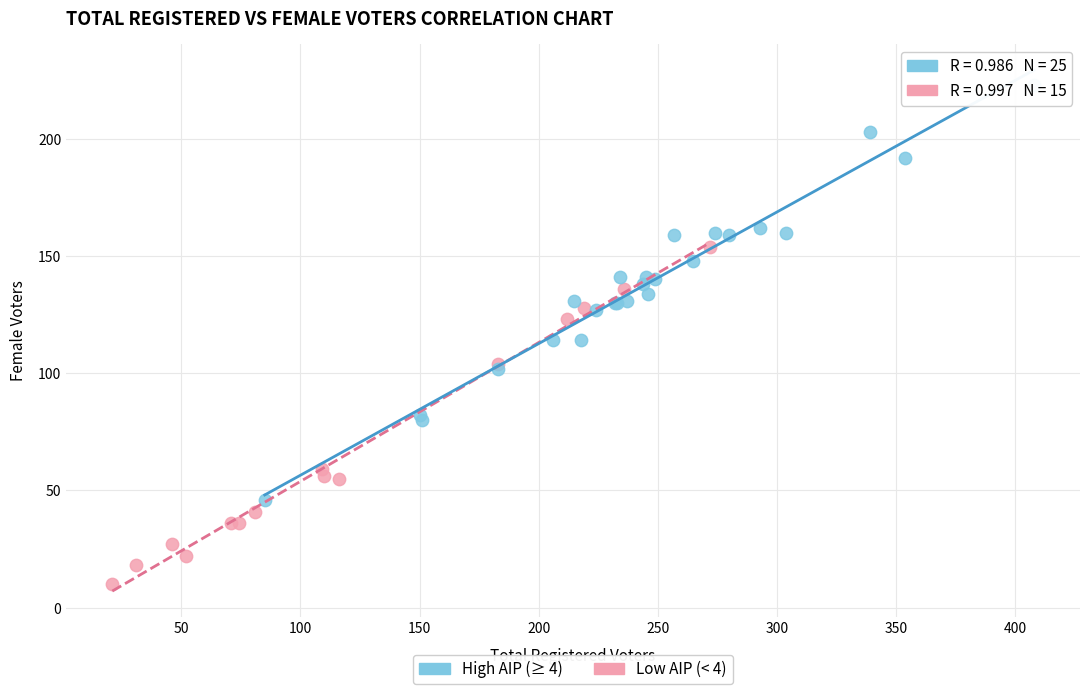

Which series has the widest spread of Y values?

High AIP (≥ 4)